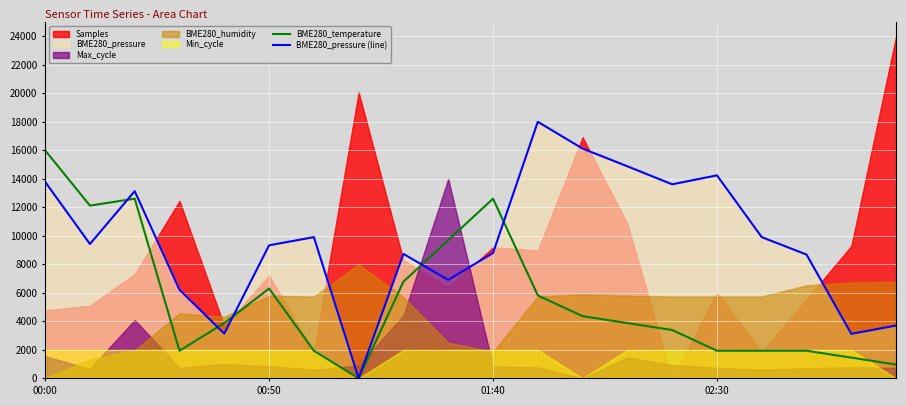

How many data points in BME280_temperature are above 3878?

11